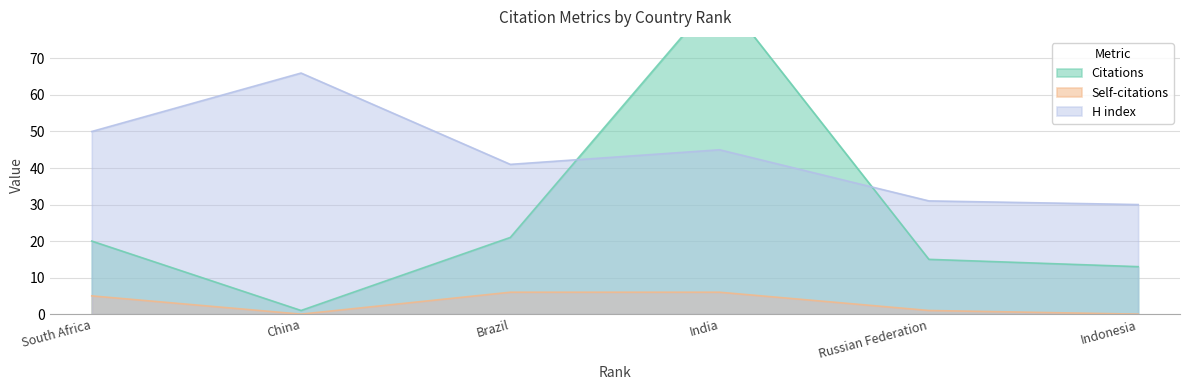

What is the difference between the maximum and minimum values in the Self-citations series?

6